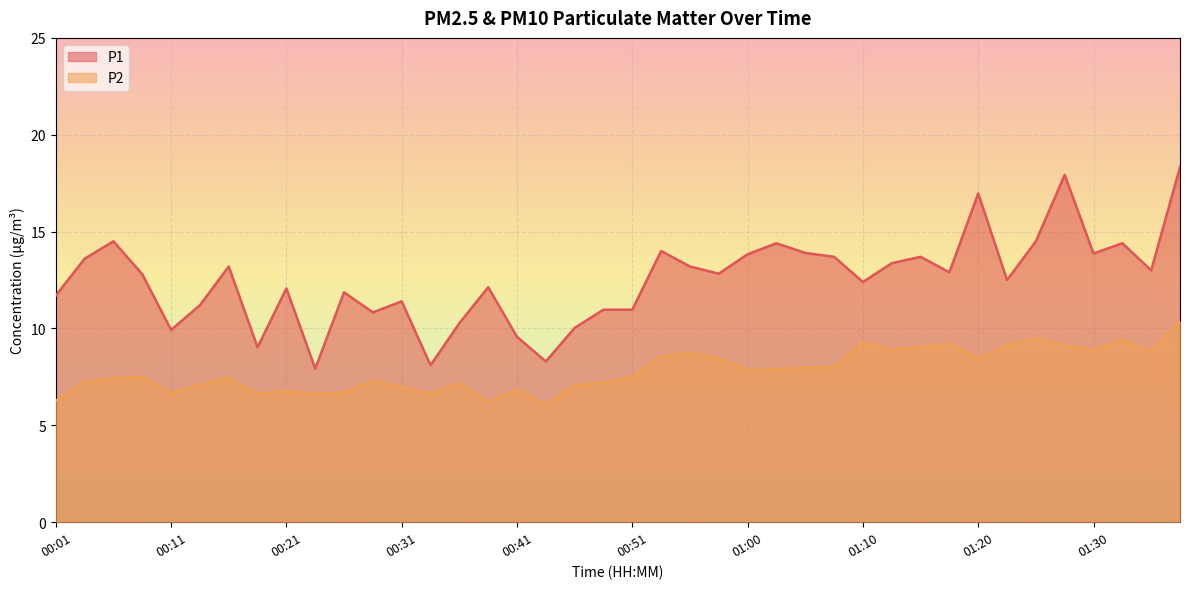

At which label does P1 first exceed 12?

00:04